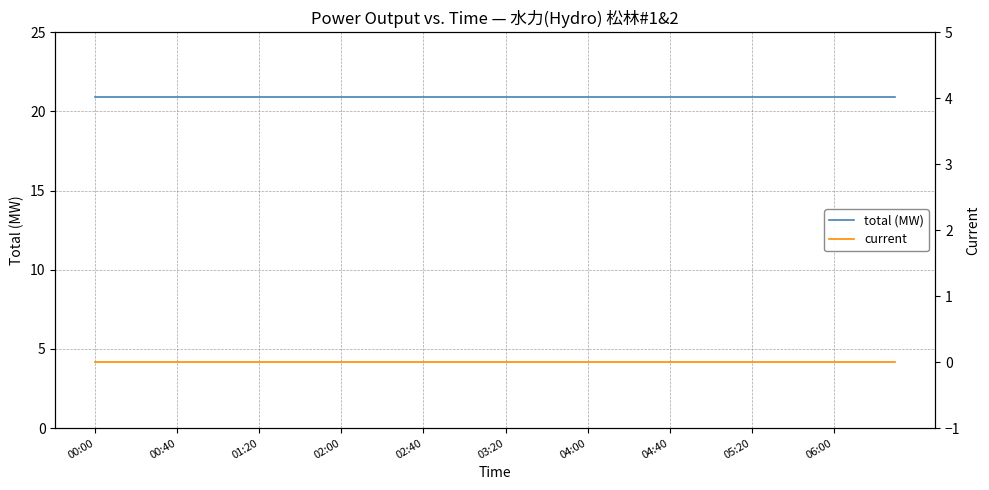

What is the minimum value for total (MW)?

20.9